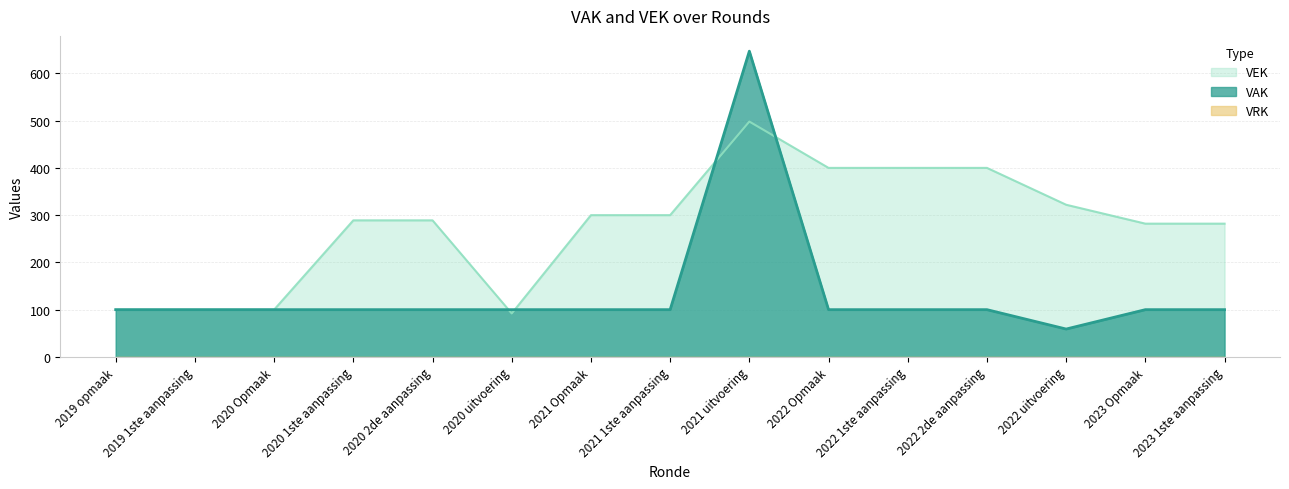

What is the maximum value shown in the chart?

647